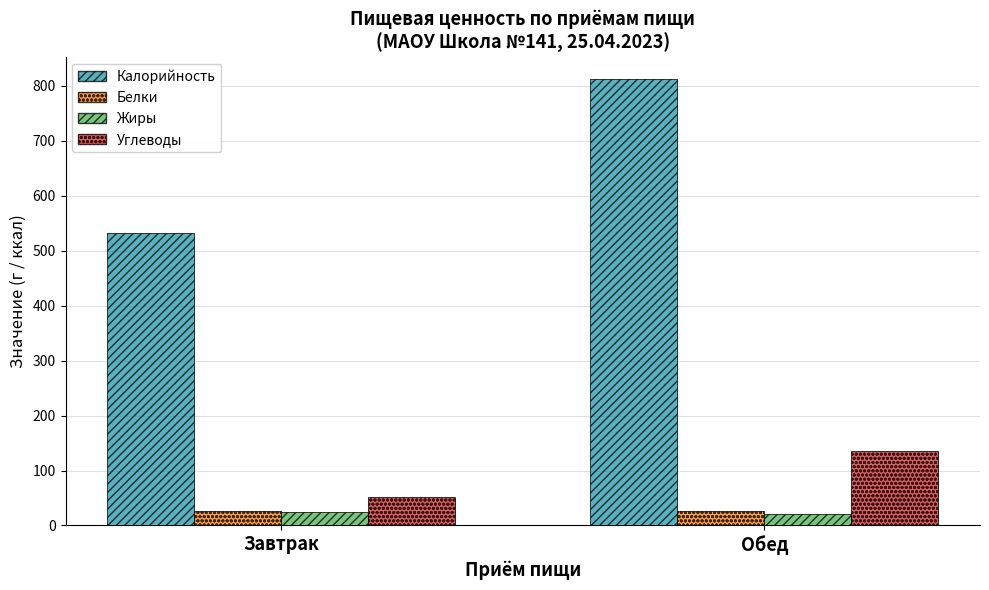

Which series has the largest range (max minus min)?

Калорийность